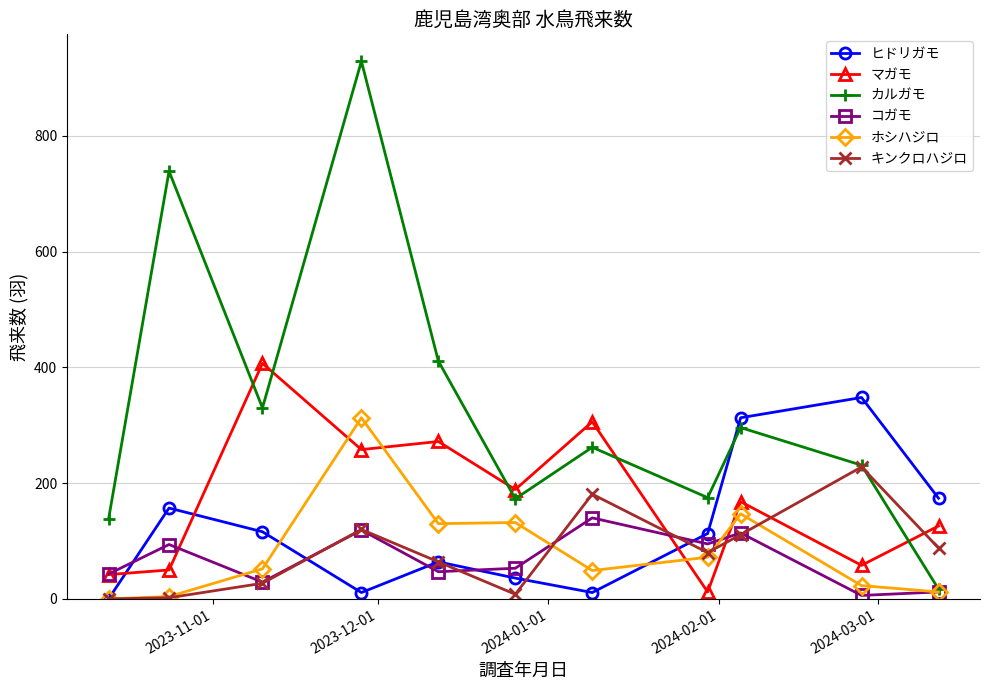

Which series has the largest total across all categories?

カルガモ